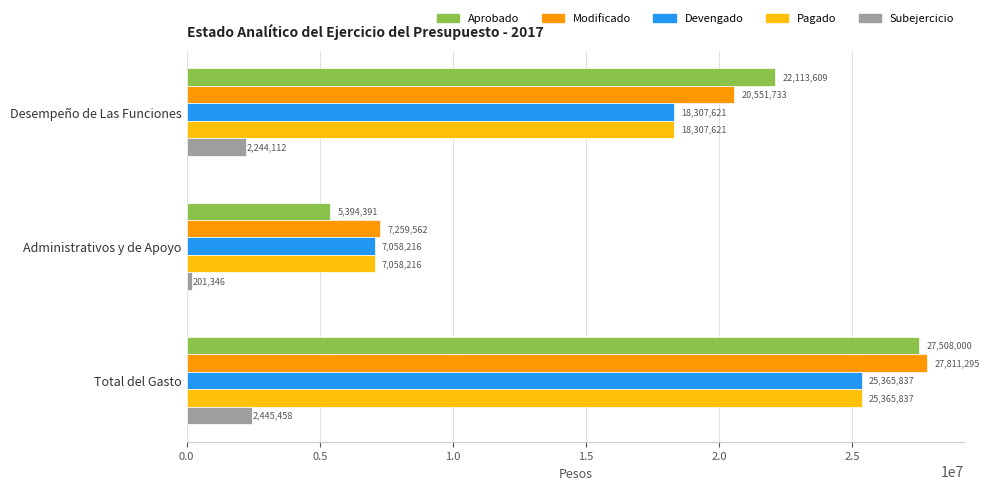

How many distinct data groups are displayed?

5